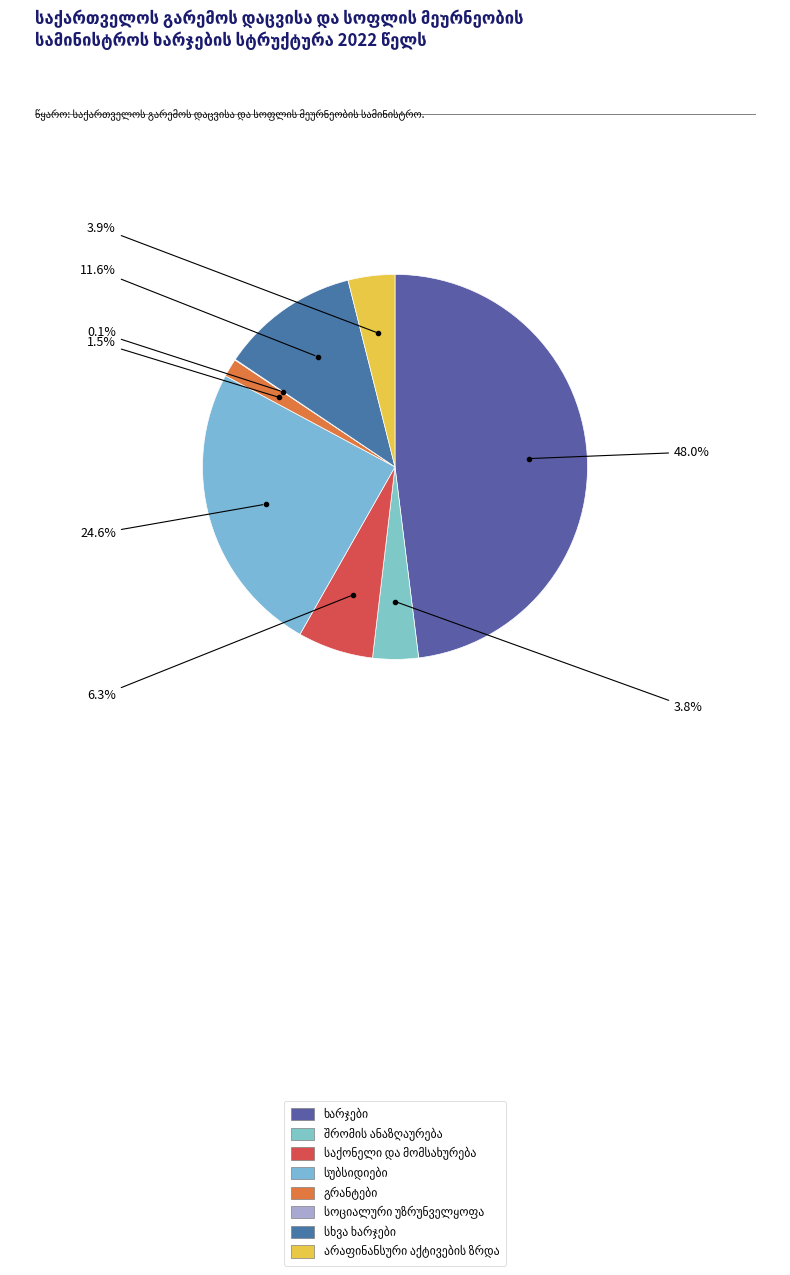

What is the smallest slice in the pie chart?

სოციალური უზრუნველყოფა